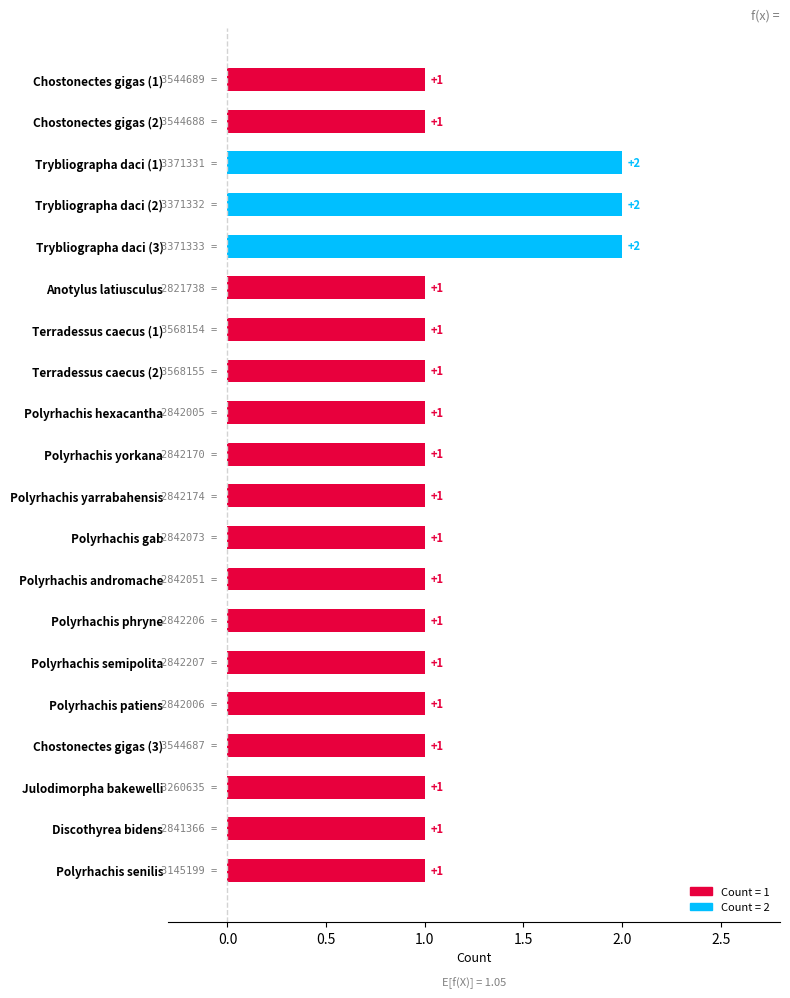

Reading bottom to top, extract all data points from this chart.

Polyrhachis senilis=1	Discothyrea bidens=1	Julodimorpha bakewelli=1	Chostonectes gigas (3)=1	Polyrhachis patiens=1	Polyrhachis semipolita=1	Polyrhachis phryne=1	Polyrhachis andromache=1	Polyrhachis gab=1	Polyrhachis yarrabahensis=1	Polyrhachis yorkana=1	Polyrhachis hexacantha=1	Terradessus caecus (2)=1	Terradessus caecus (1)=1	Anotylus latiusculus=1	Trybliographa daci (3)=2	Trybliographa daci (2)=2	Trybliographa daci (1)=2	Chostonectes gigas (2)=1	Chostonectes gigas (1)=1